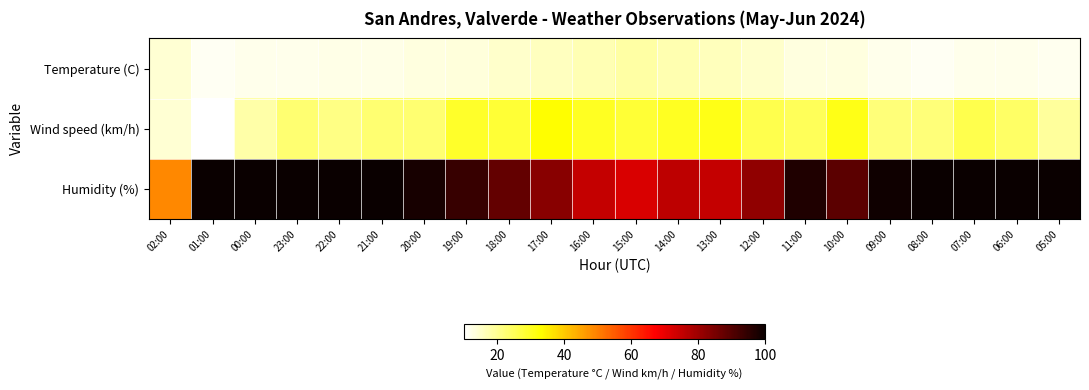

Reading left to right, extract all data points from this chart.

Temperature (C): 02:00=14.1	01:00=11.3	00:00=11.8	23:00=12.0	22:00=12.2	21:00=12.4	20:00=12.9	19:00=13.4	18:00=14.7	17:00=15.7	16:00=16.8	15:00=18.2	14:00=17.2	13:00=16.2	12:00=14.9	11:00=13.0	10:00=13.0	09:00=12.0	08:00=11.4	07:00=11.9	06:00=11.9	05:00=11.7
Wind speed (km/h): 02:00=14.0	01:00=10.0	00:00=18.0	23:00=23.0	22:00=21.0	21:00=23.0	20:00=23.0	19:00=29.0	18:00=28.0	17:00=33.0	16:00=30.0	15:00=28.0	14:00=30.0	13:00=31.0	12:00=26.0	11:00=25.0	10:00=31.0	09:00=22.0	08:00=22.0	07:00=26.0	06:00=24.0	05:00=19.0
Humidity (%): 02:00=49.0	01:00=100.0	00:00=100.0	23:00=100.0	22:00=100.0	21:00=100.0	20:00=98.0	19:00=94.0	18:00=88.0	17:00=83.0	16:00=75.0	15:00=72.0	14:00=76.0	13:00=75.0	12:00=82.0	11:00=97.0	10:00=89.0	09:00=99.0	08:00=100.0	07:00=100.0	06:00=100.0	05:00=100.0